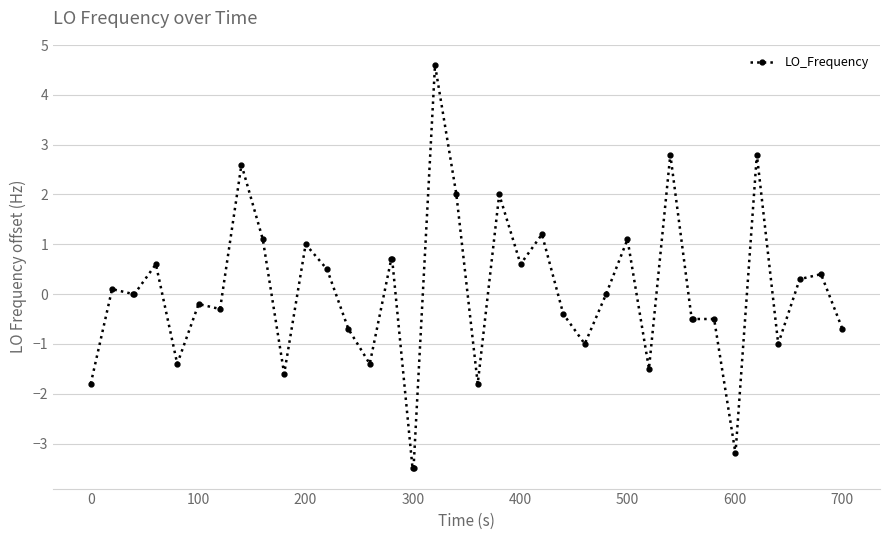

What is the minimum value shown in the chart?

-3.5